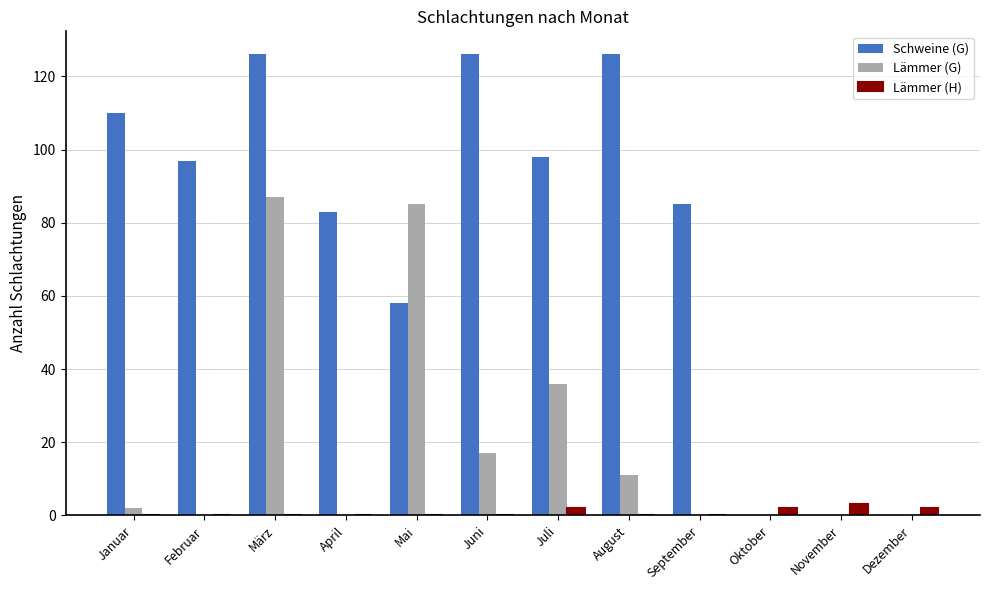

At which category is the sum across all series the highest?

März